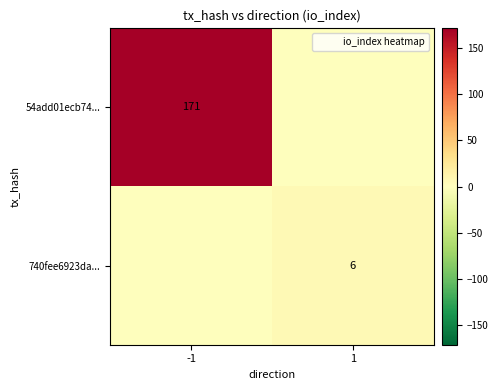

Is the value of 740fee6923da... at 1 greater than the value of 54add01ecb74... at -1?

No